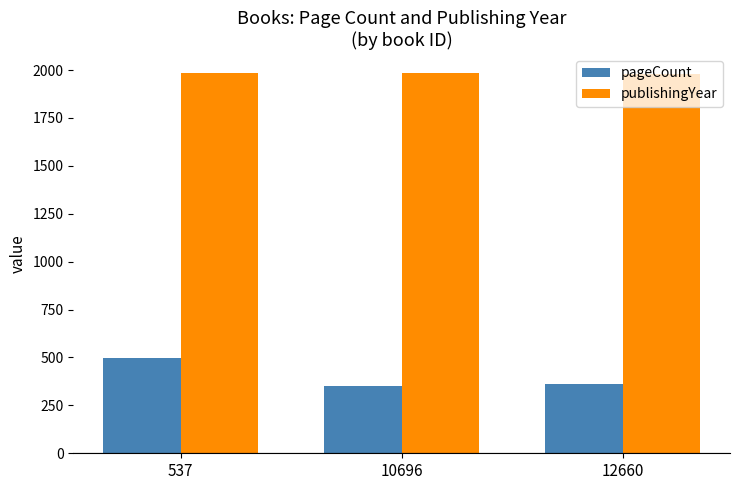

What is the sum of the pageCount values at 10696 and 537?

848